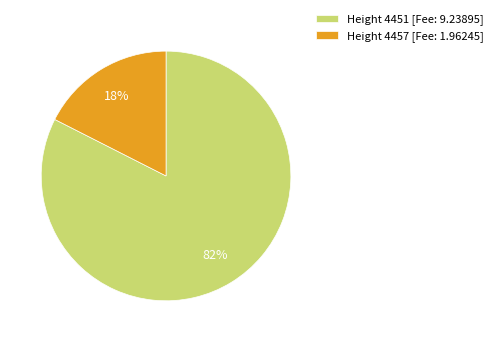

Is it true that Height 4457 [Fee: 1.96245] is 18% of the pie?

True